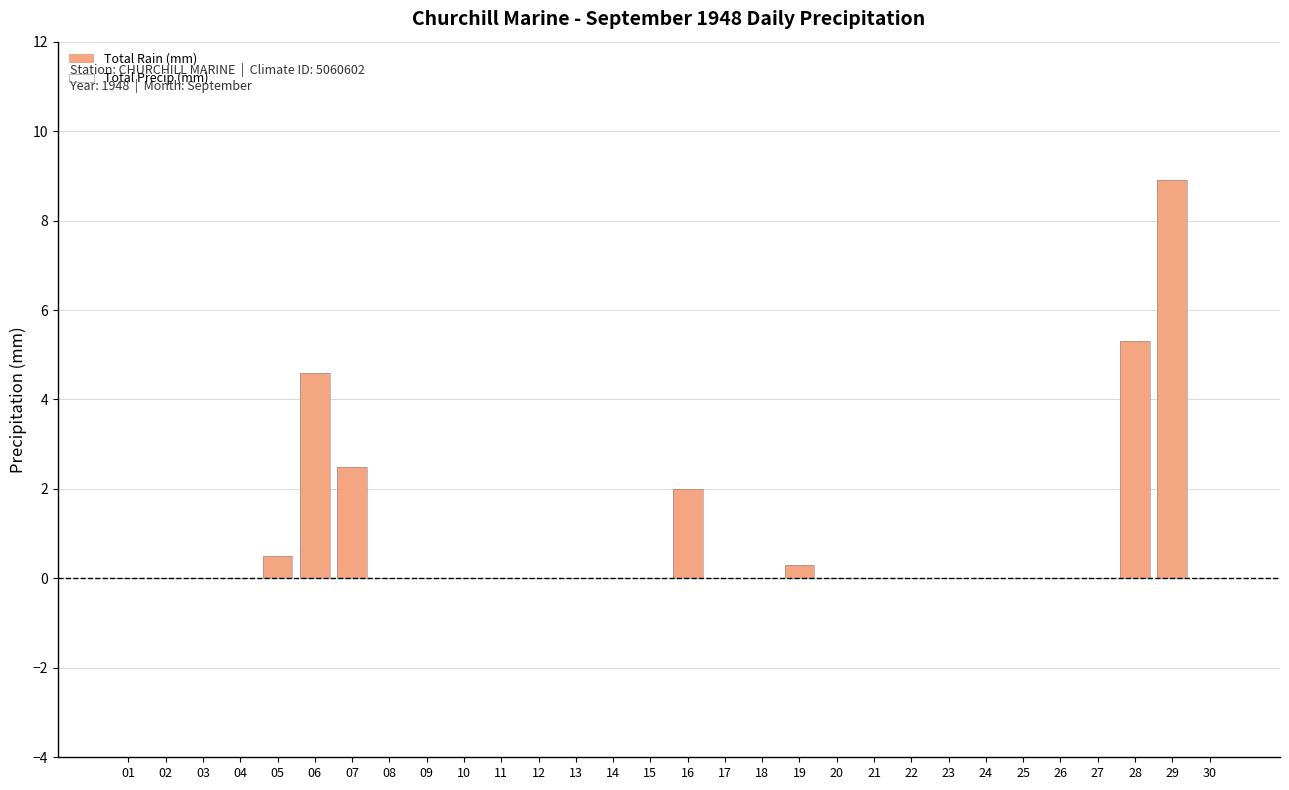

Between 09 and 11, which series saw the biggest shift?

Total Rain (mm)